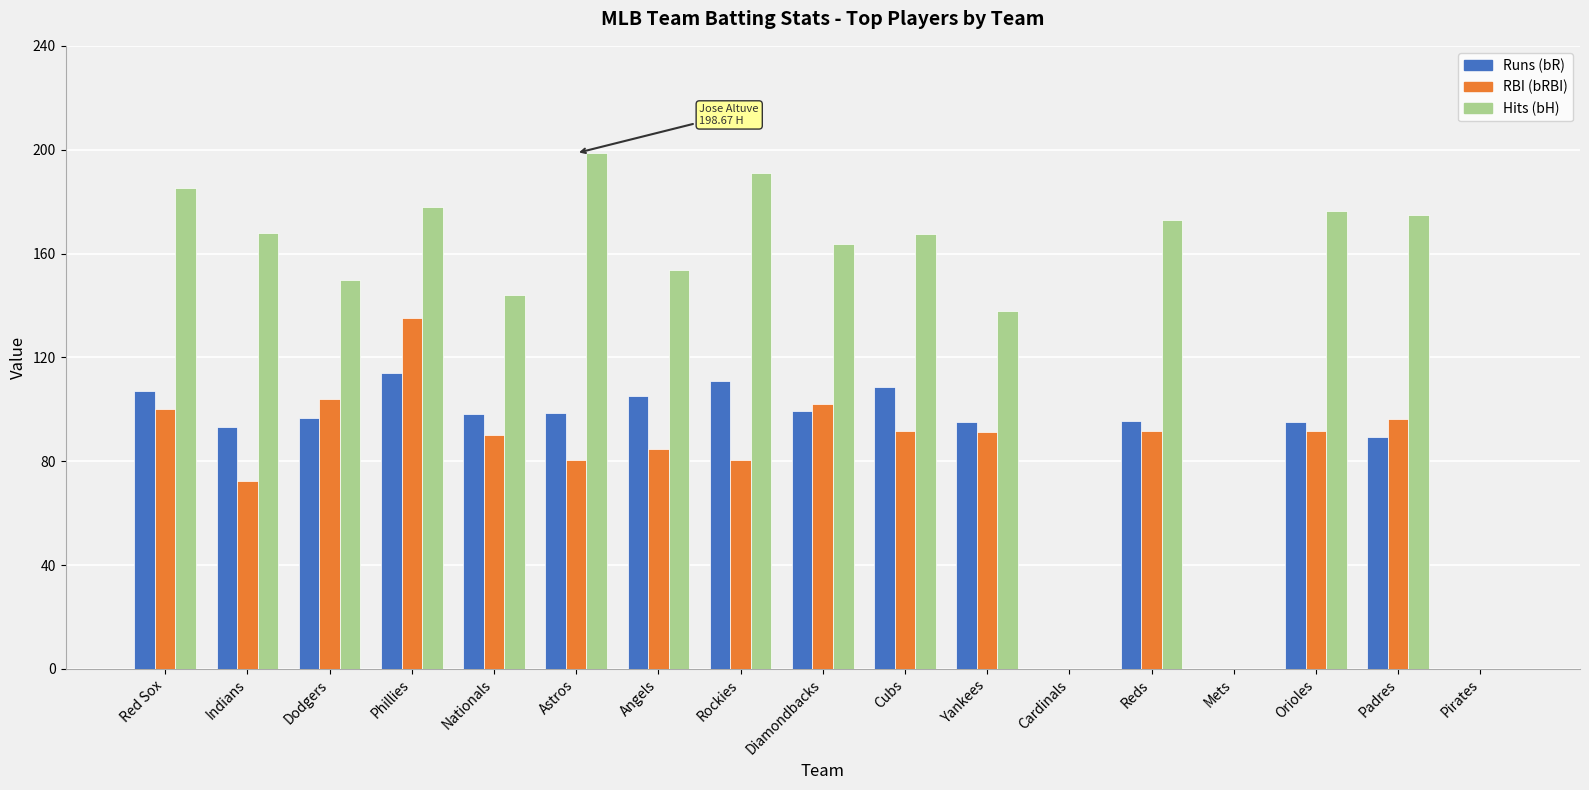

What is the maximum value shown in the chart?

198.7